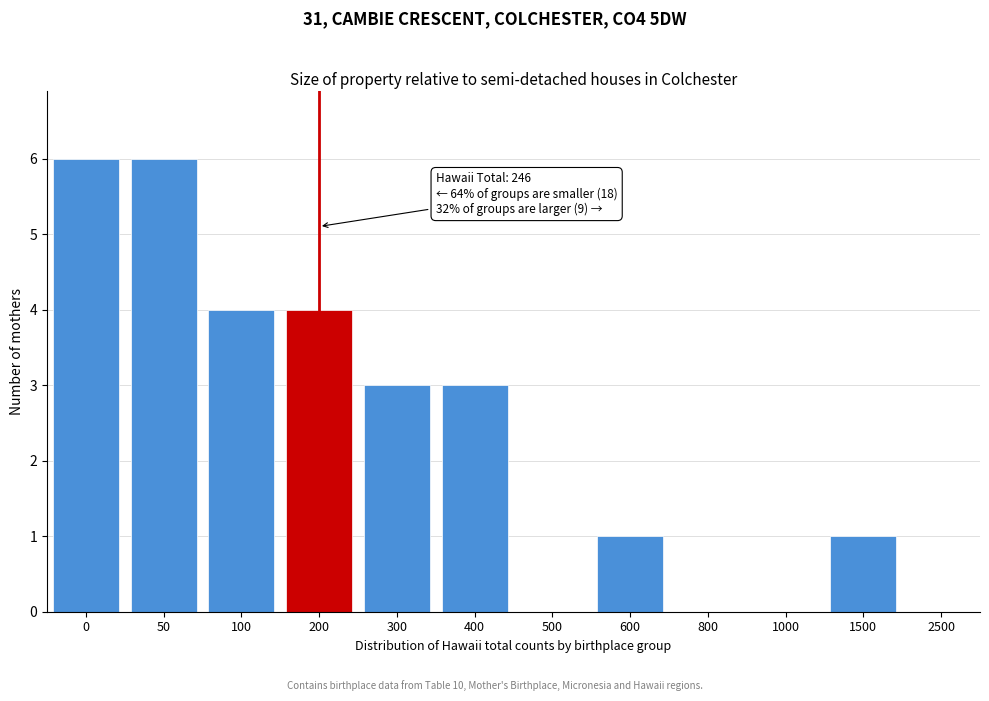

Reading left to right, extract all data points from this chart.

0=6	50=6	100=4	200=4	300=3	400=3	500=0	600=1	800=0	1000=0	1500=1	2500=0